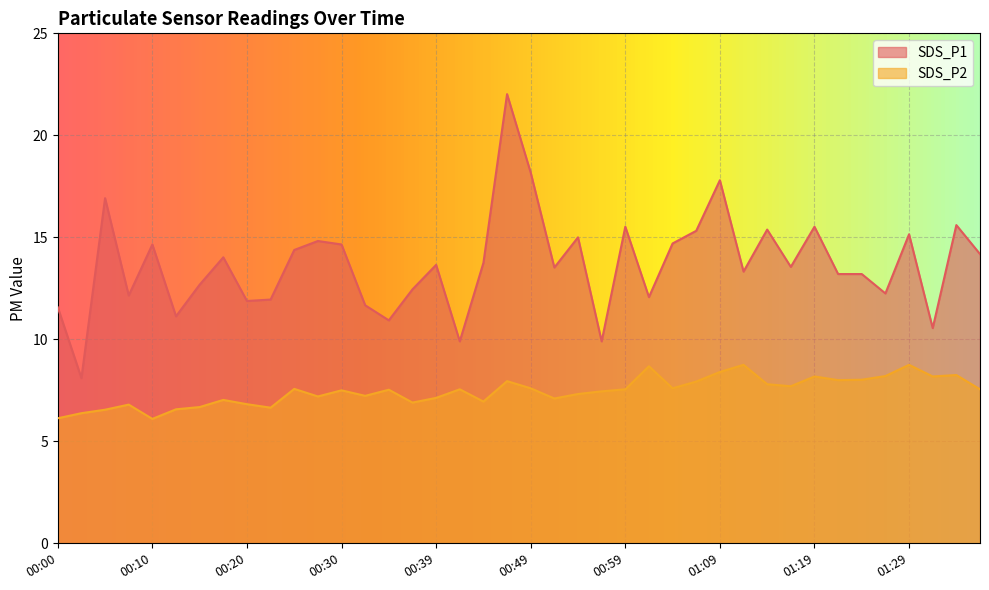

Where is the first local maximum for SDS_P1?

00:05